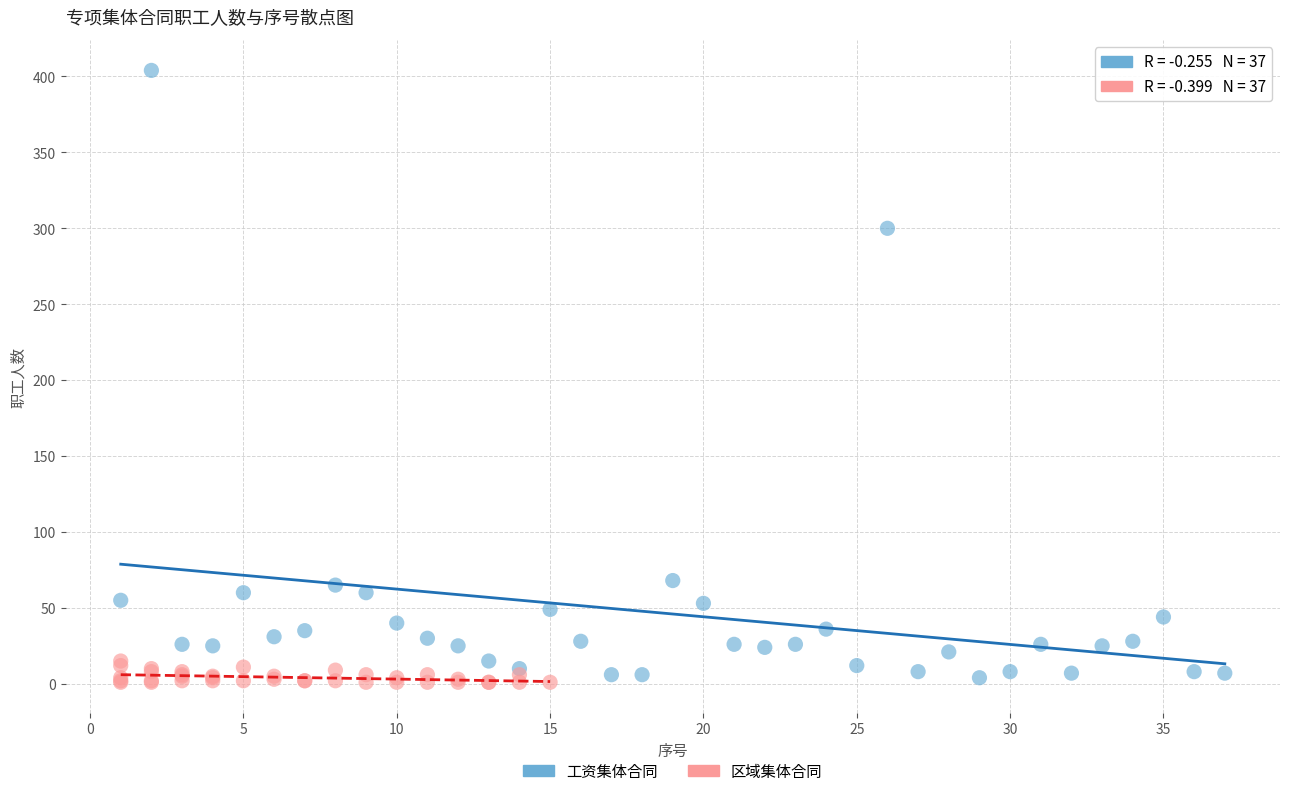

Which series reaches the maximum Y coordinate?

工资集体合同